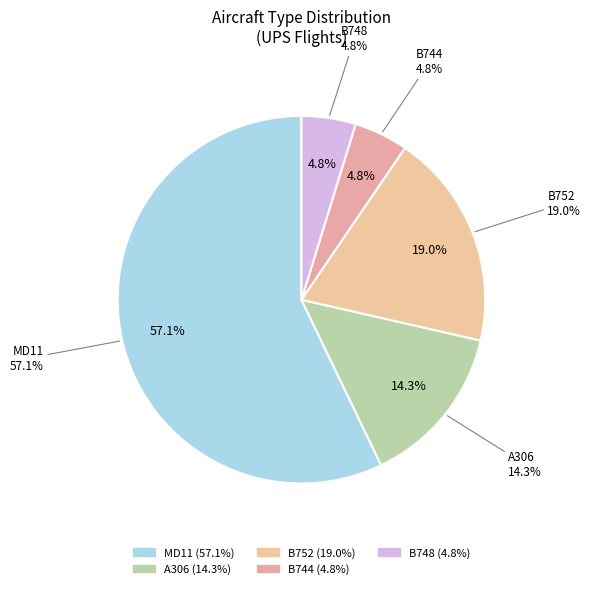

Which slice is the smallest?

B744